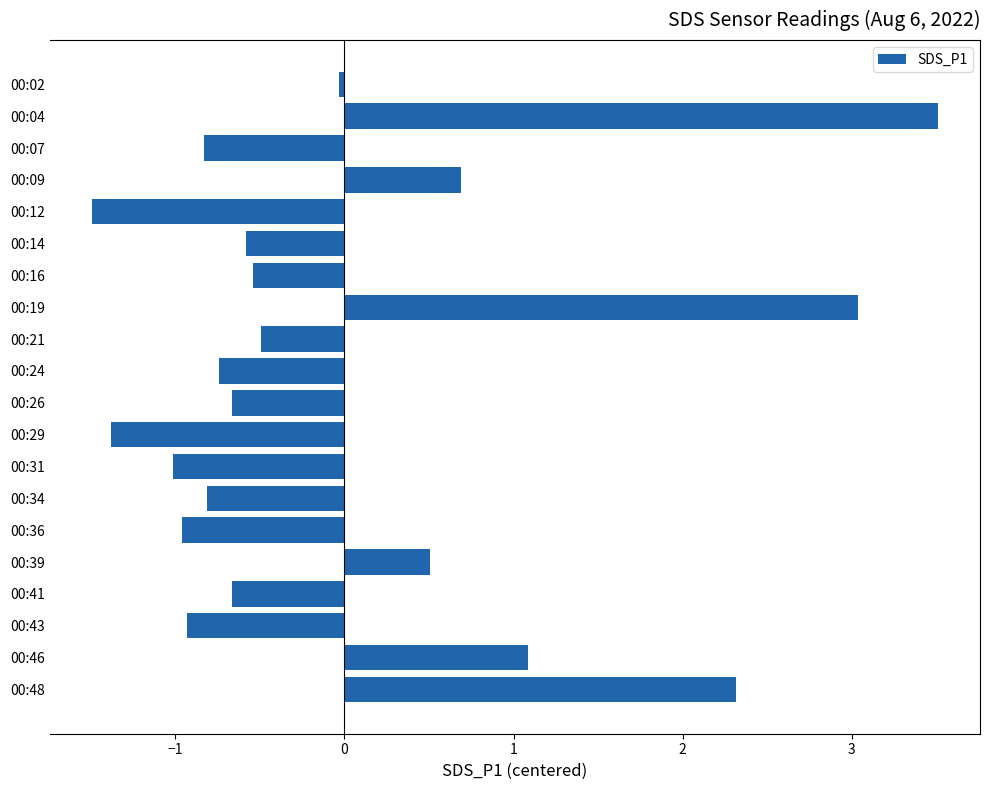

How many values are above zero?

6